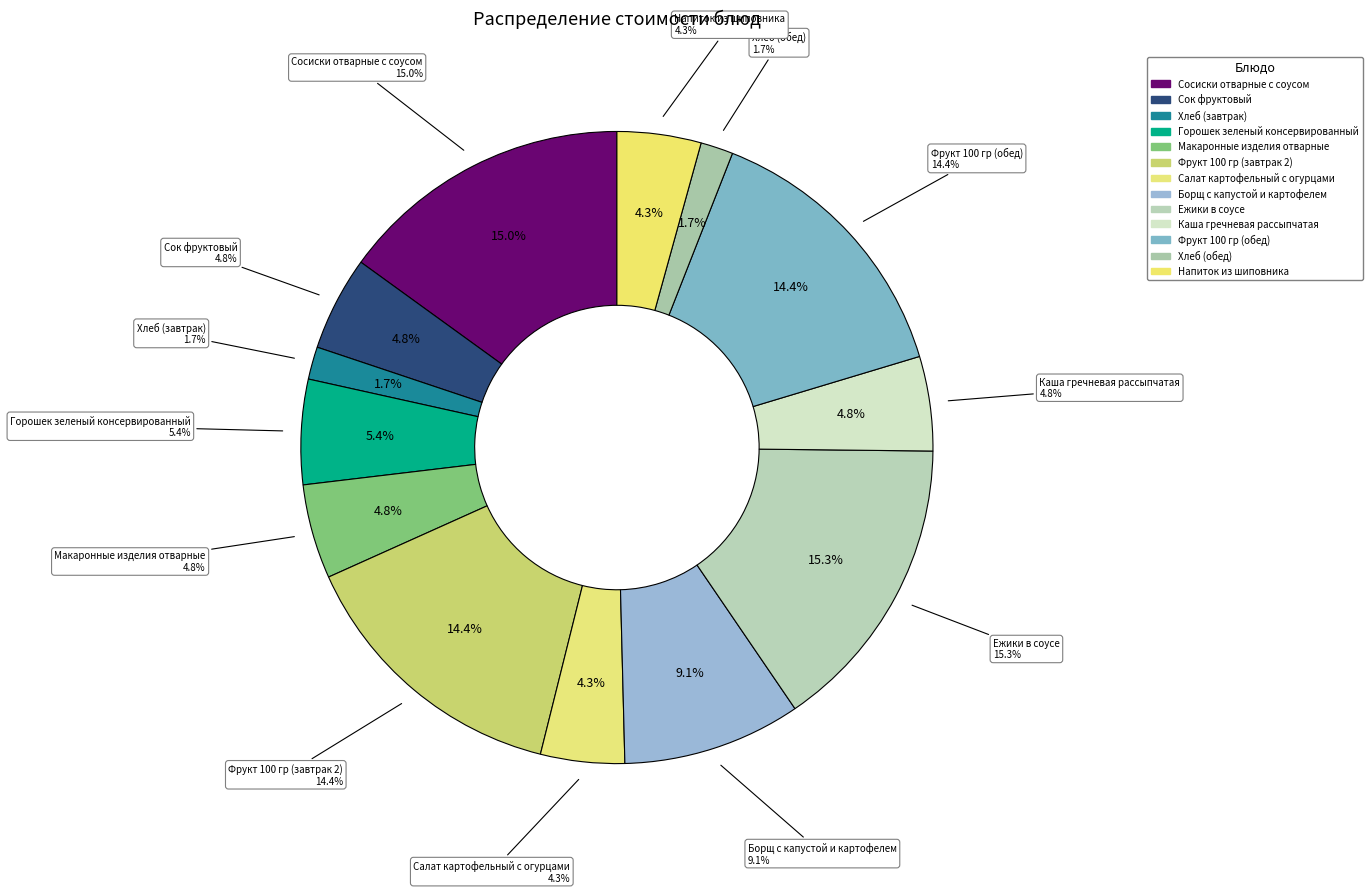

To the nearest percent, what is the difference between the Борщ с капустой и картофелем and Салат картофельный с огурцами slice percentages?

5%